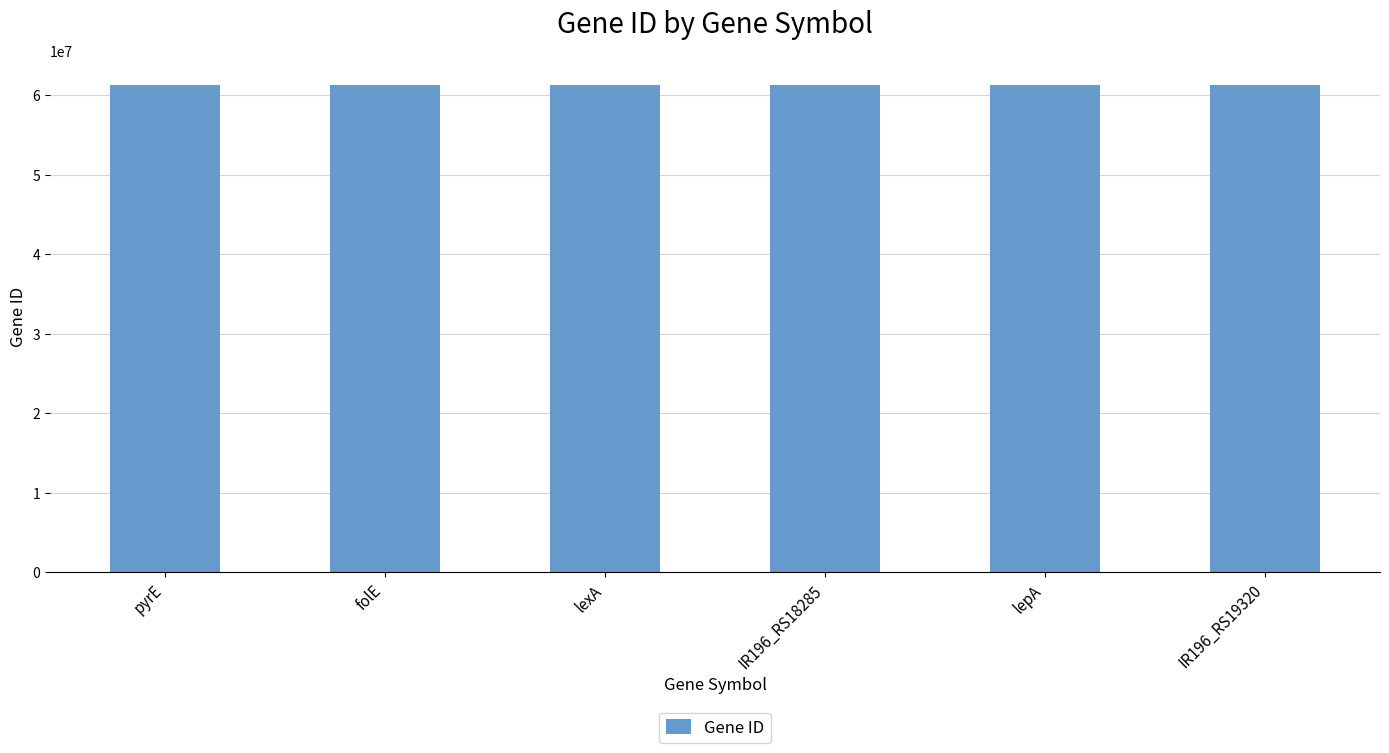

What is the ratio of the value at folE to the value at lexA?

1.0